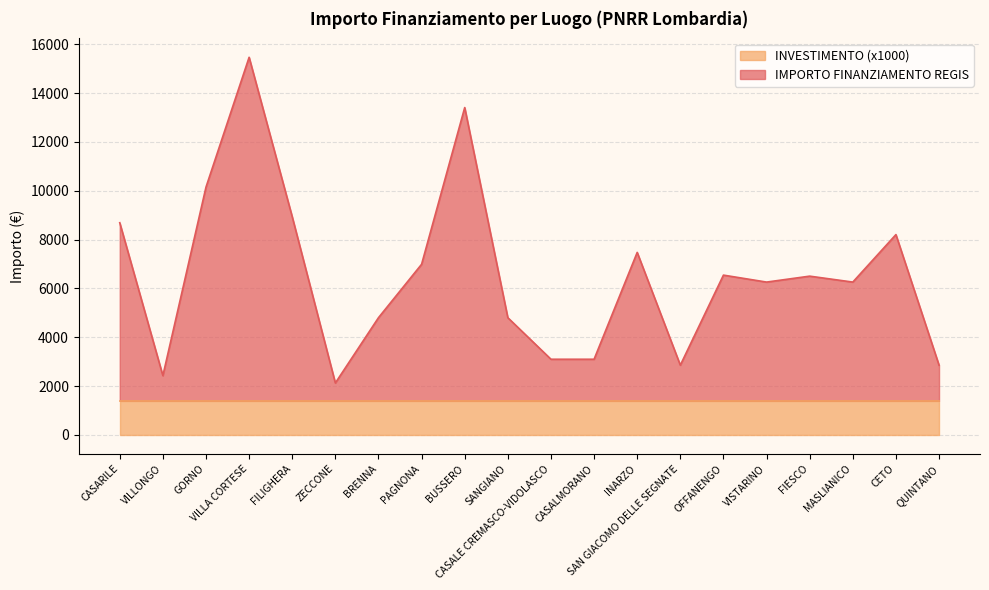

What is the change in value from CASALE CREMASCO-VIDOLASCO to INARZO?

+4374